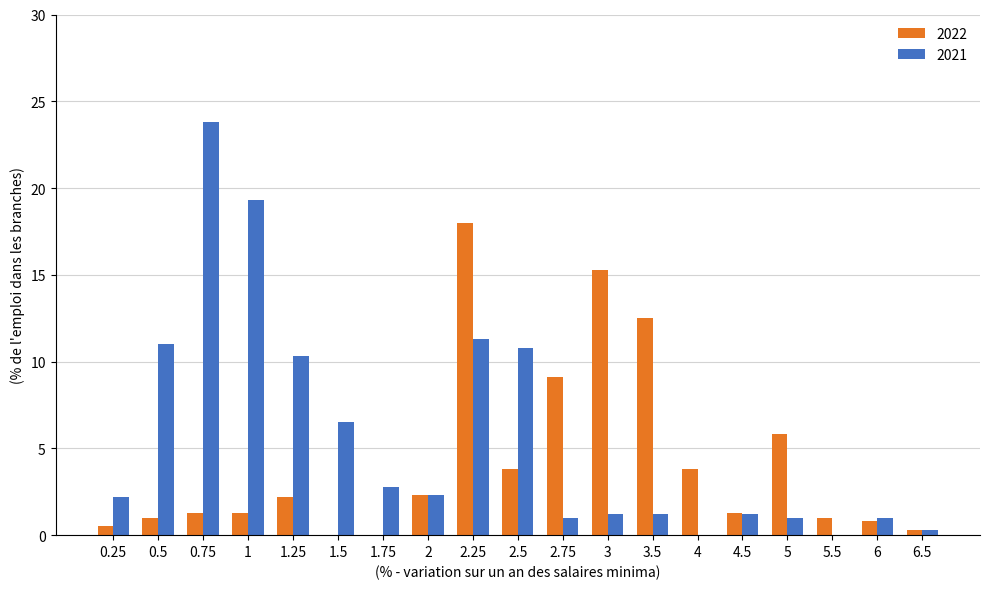

Is the value of 2021 at 6.5 greater than the value of 2022 at 5?

No